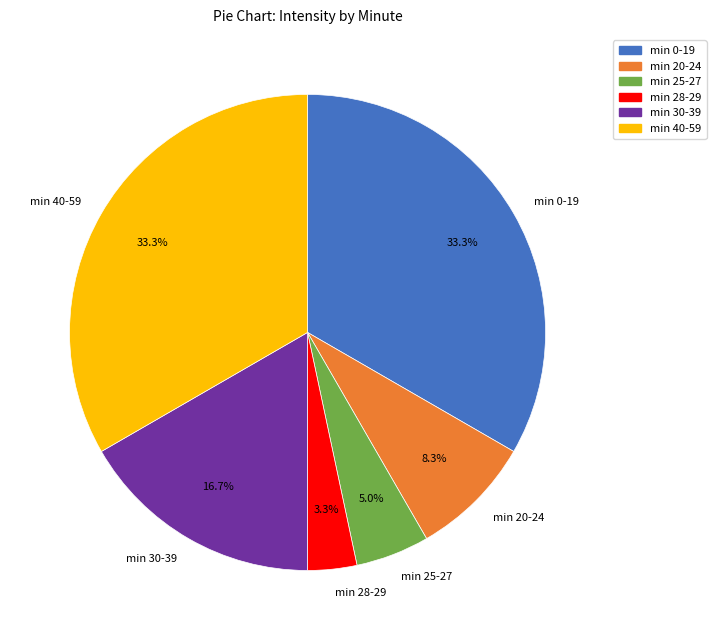

How much of the chart is everything except min 20-24?

91.7%